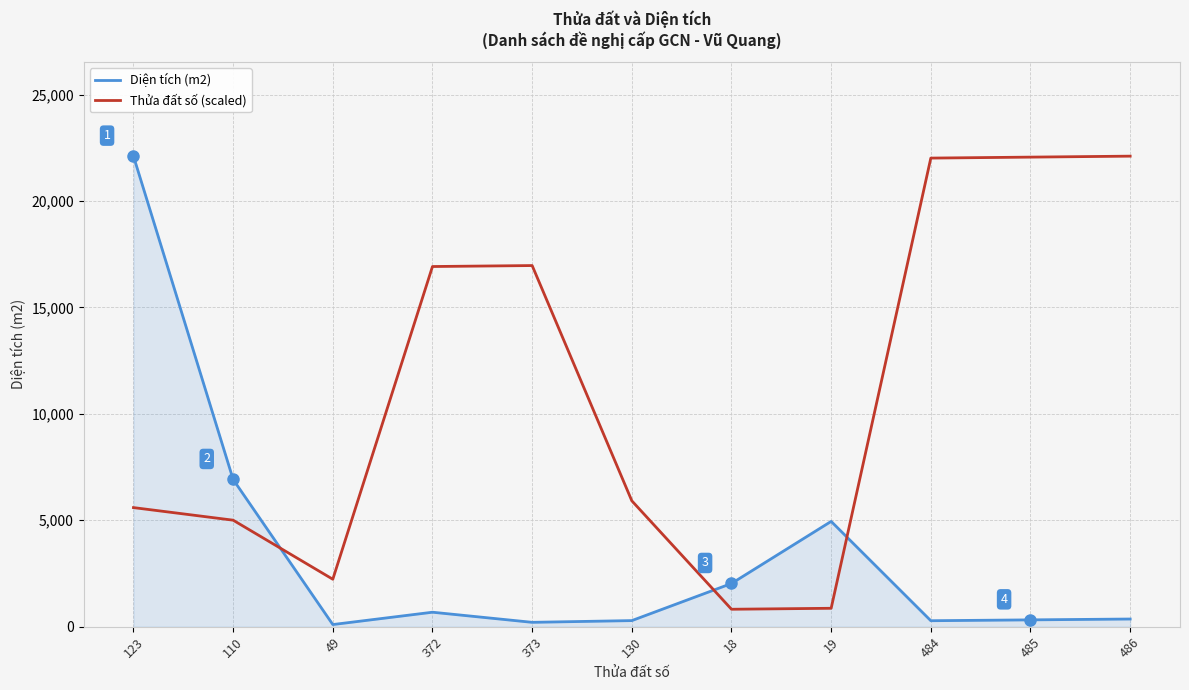

How many interior local valleys does the Diện tích (m2) series have?

3